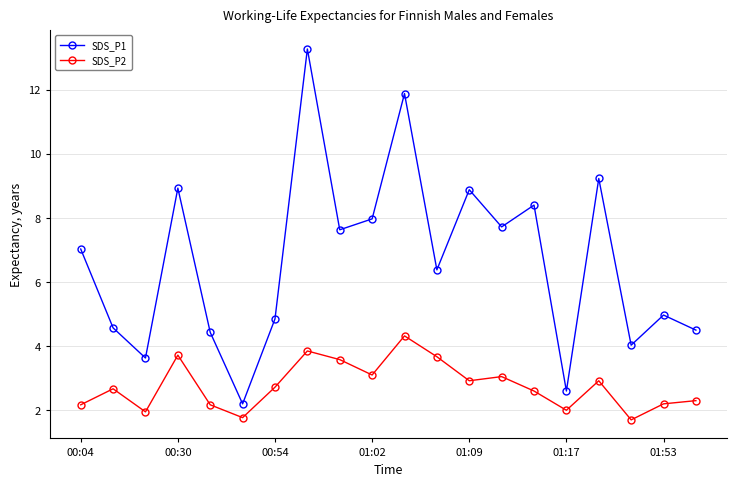

What is the highest value of the SDS_P1 series?

13.3